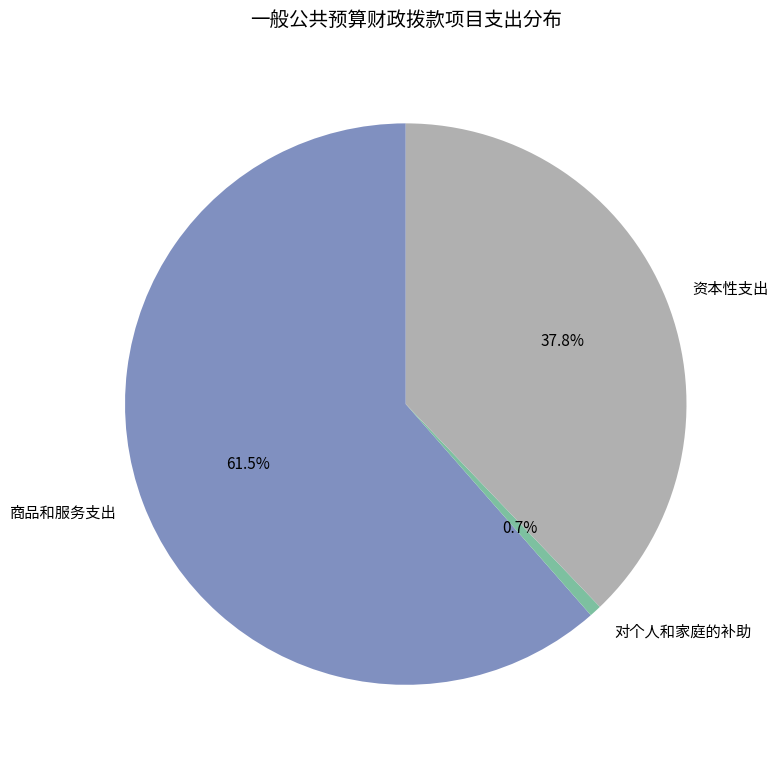

To the nearest percent, what is the difference between the largest and smallest slice percentages?

61%